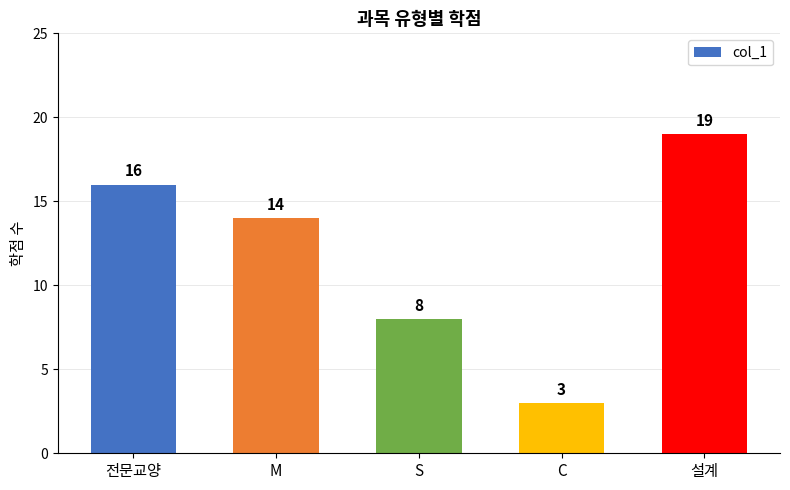

At which label does the data first exceed 14?

전문교양